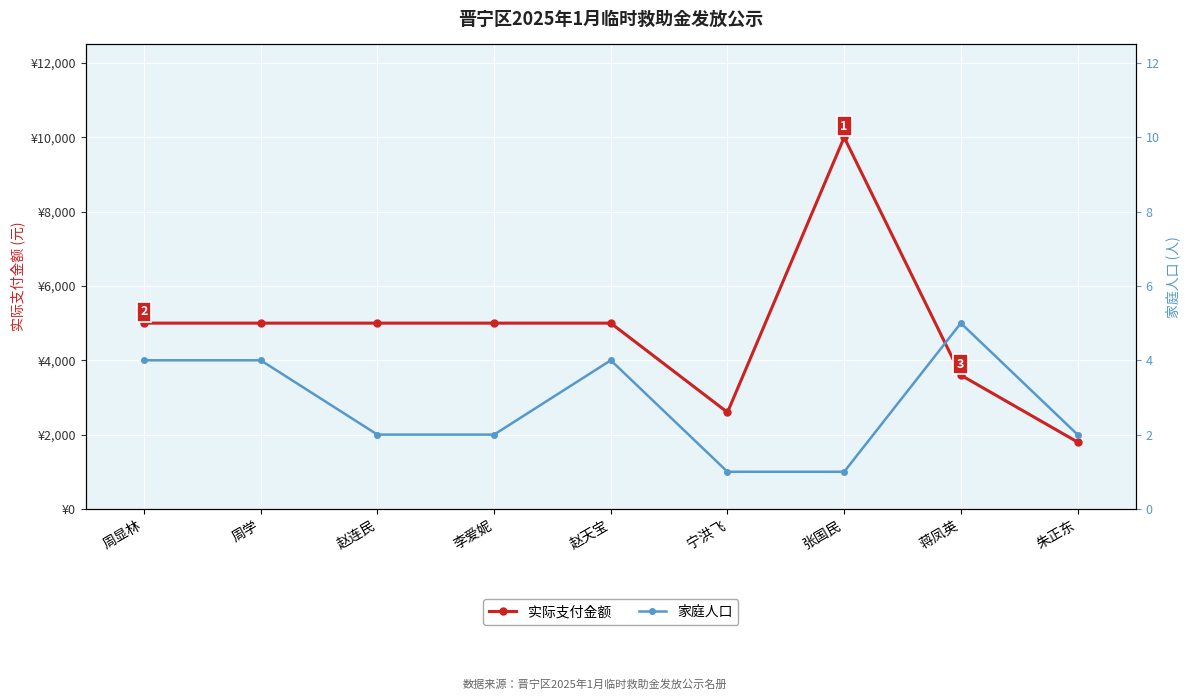

What is the approximate value of 家庭人口 at 李爱妮?

2